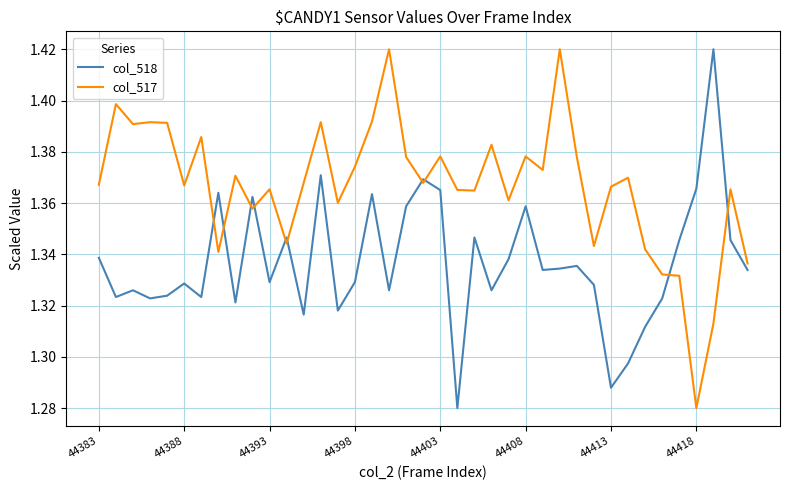

Which series has the largest total across all categories?

col_517